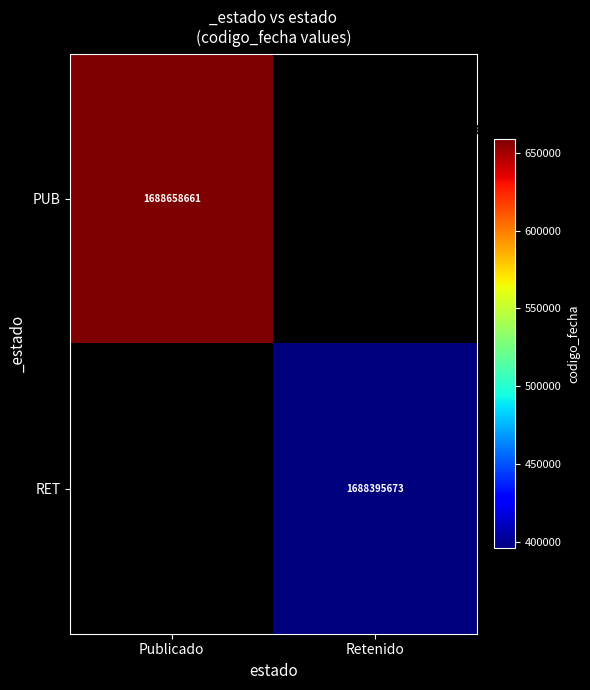

The value of RET at Retenido is 1688395673. True or false?

True